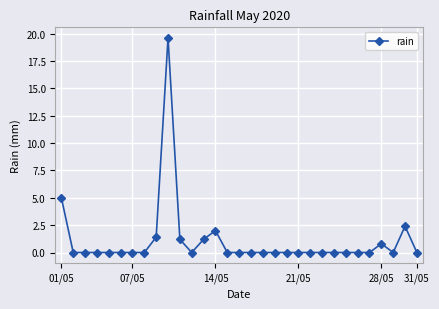

What is the average value?

1.1